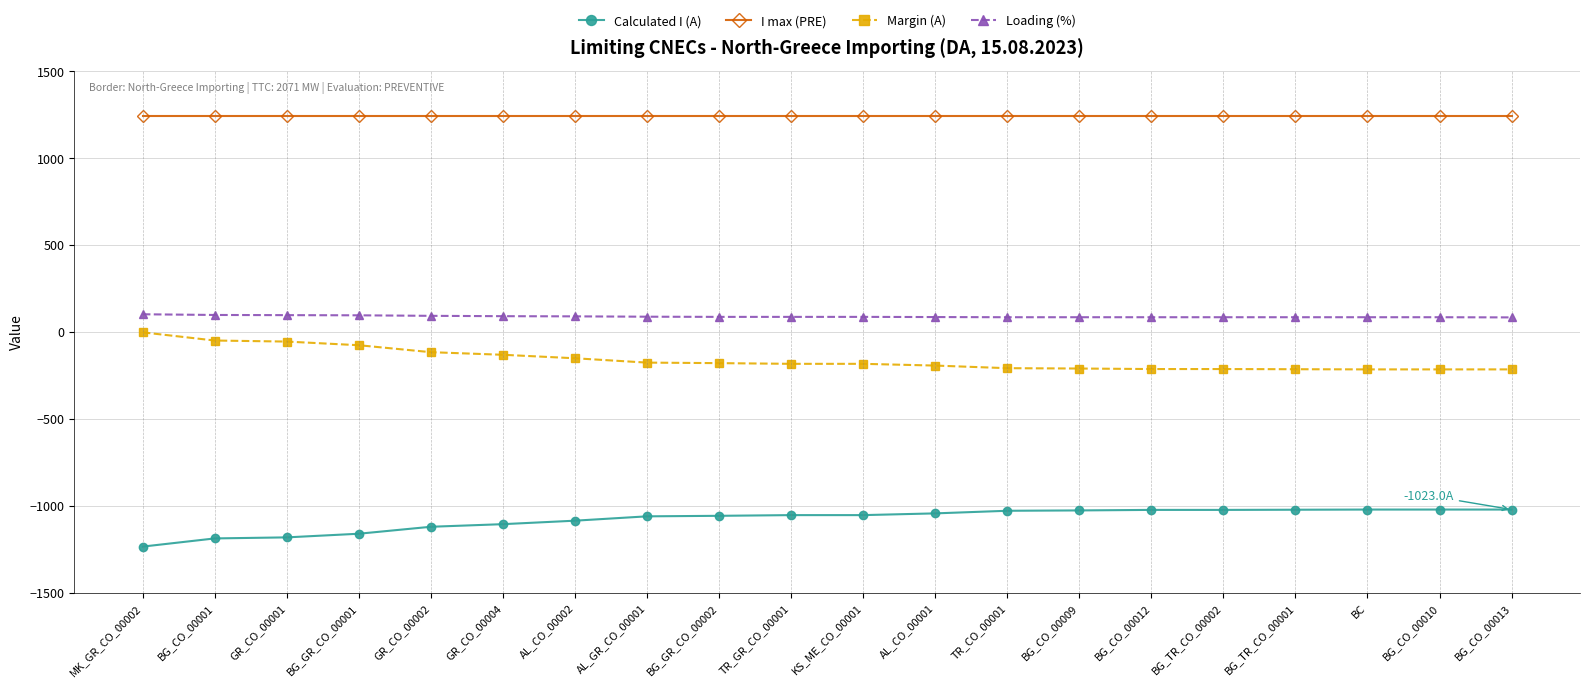

Is the value of Loading (%) at BC greater than the value of I max (PRE) at TR_GR_CO_00001?

No